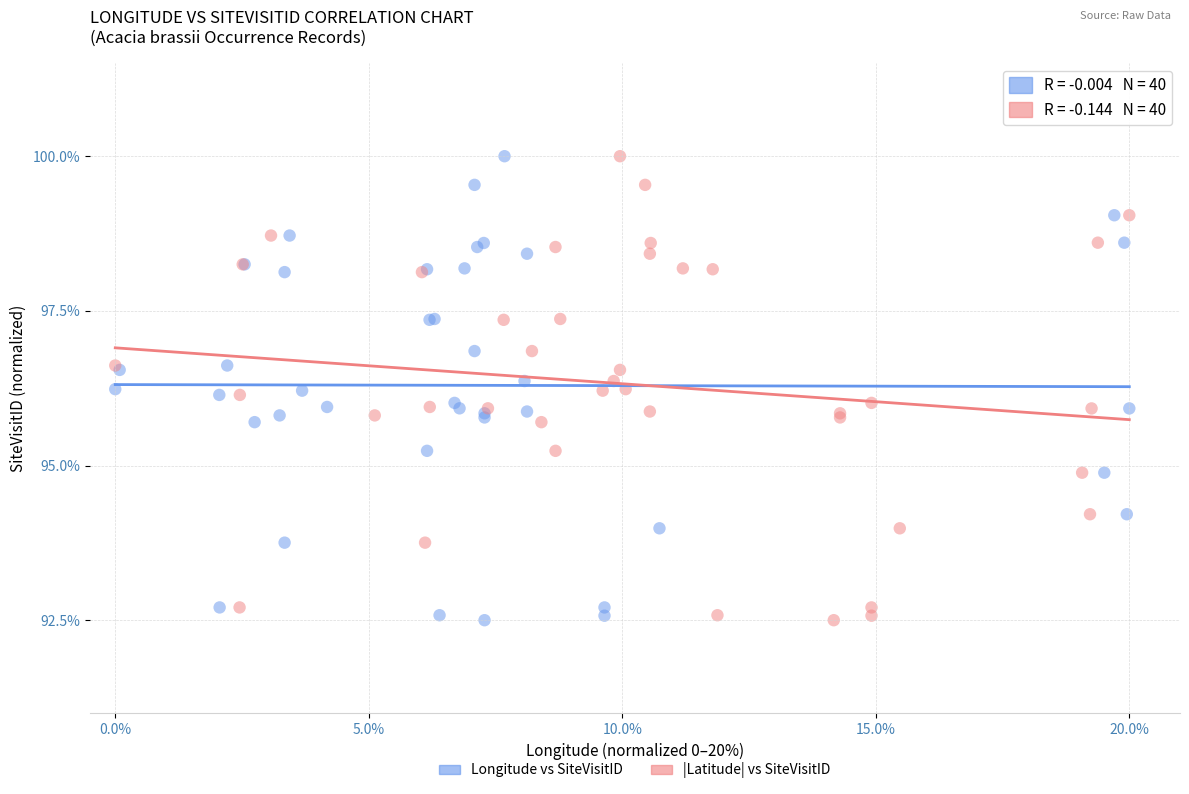

What are all the series names shown in the legend?

Longitude vs SiteVisitID, |Latitude| vs SiteVisitID